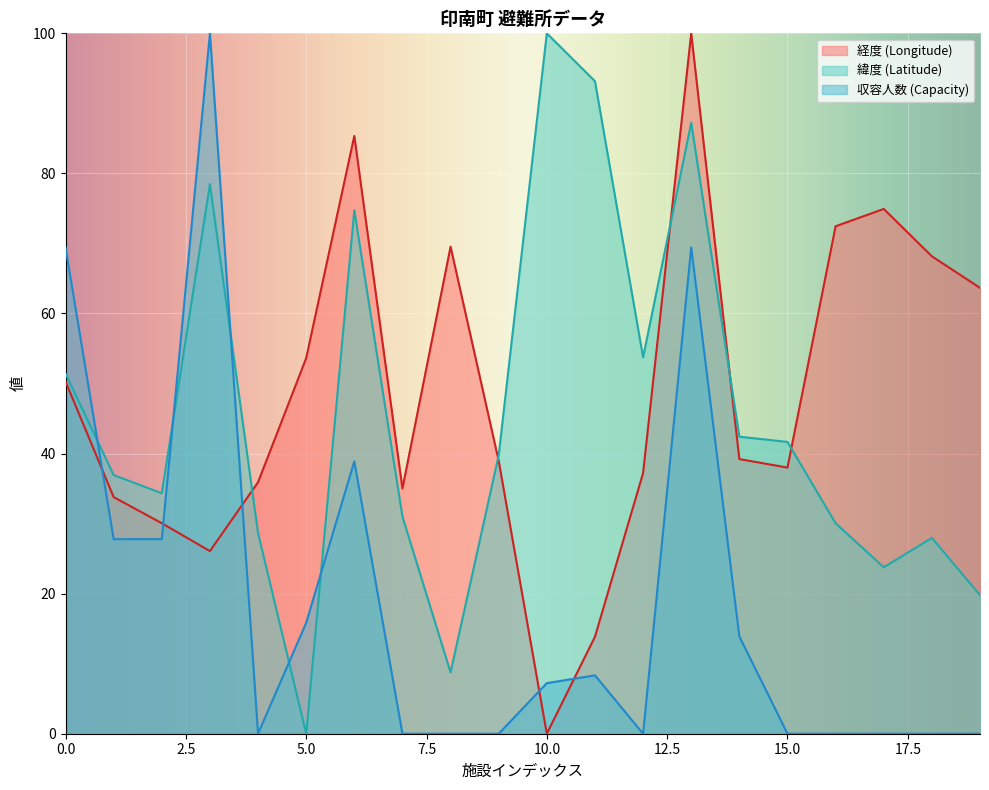

Where is the first local minimum for 緯度 (Latitude)?

2